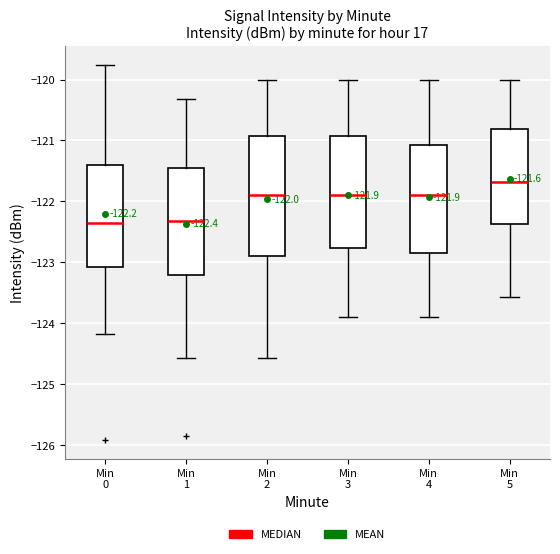

Which box's median line is the highest?

Min 5